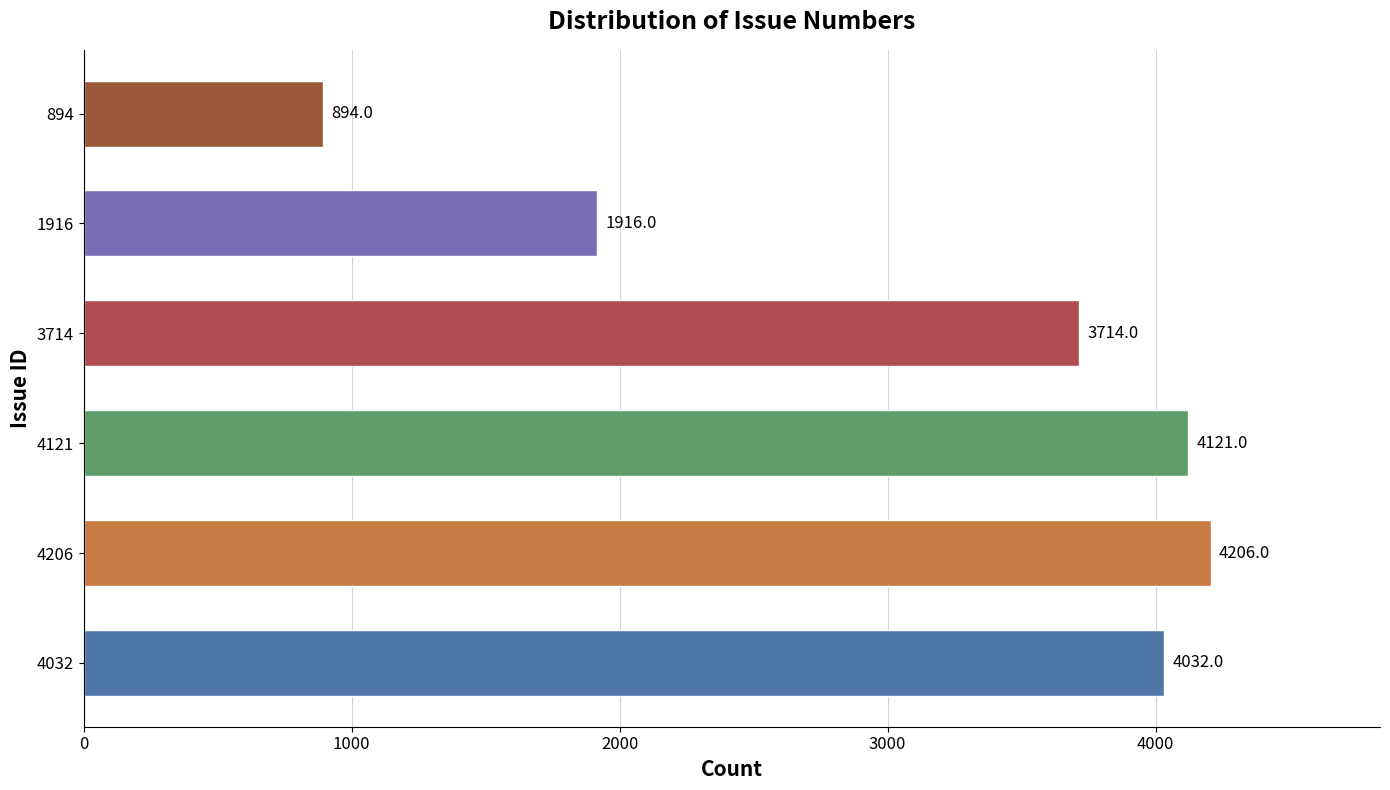

What is the sum of all values?

18883